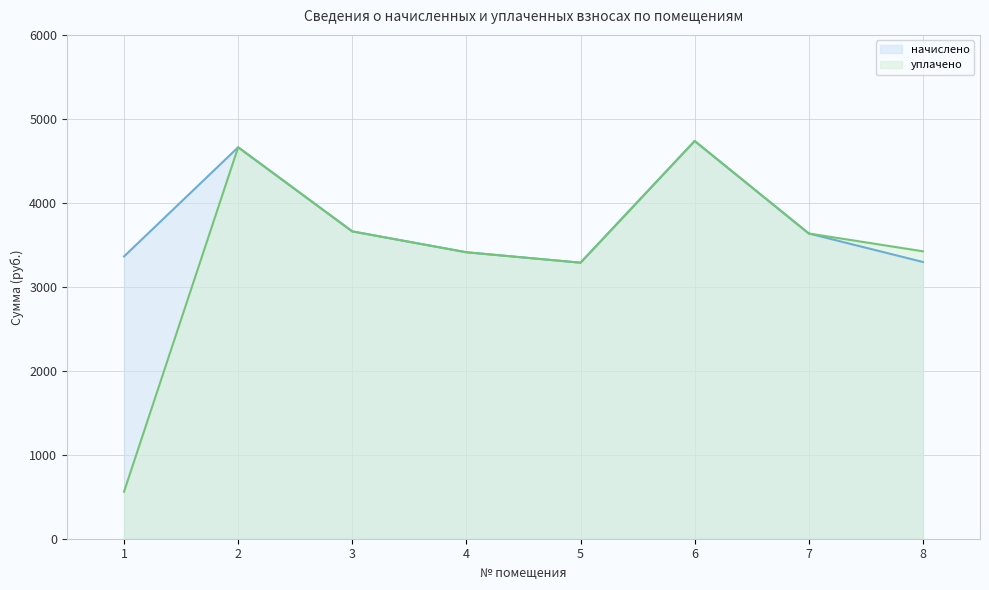

What are all the series names shown in the legend?

начислено, уплачено